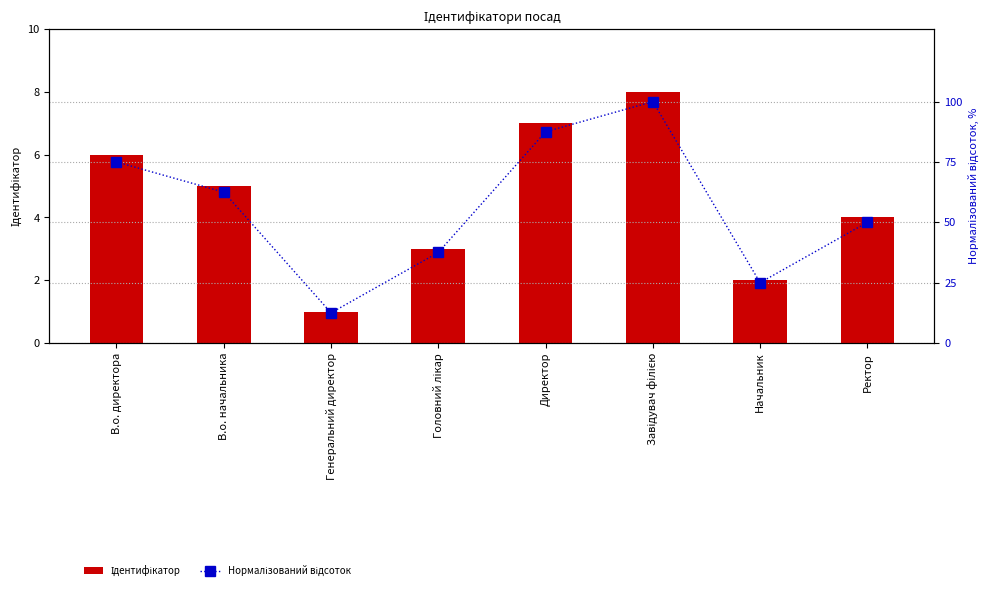

Which label corresponds to the largest value in the chart?

Завідувач філією